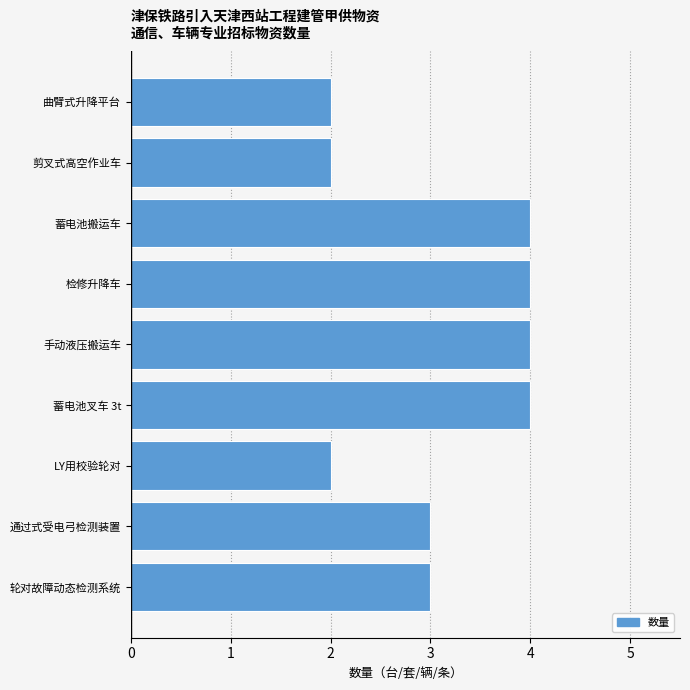

What is the maximum value shown in the chart?

4